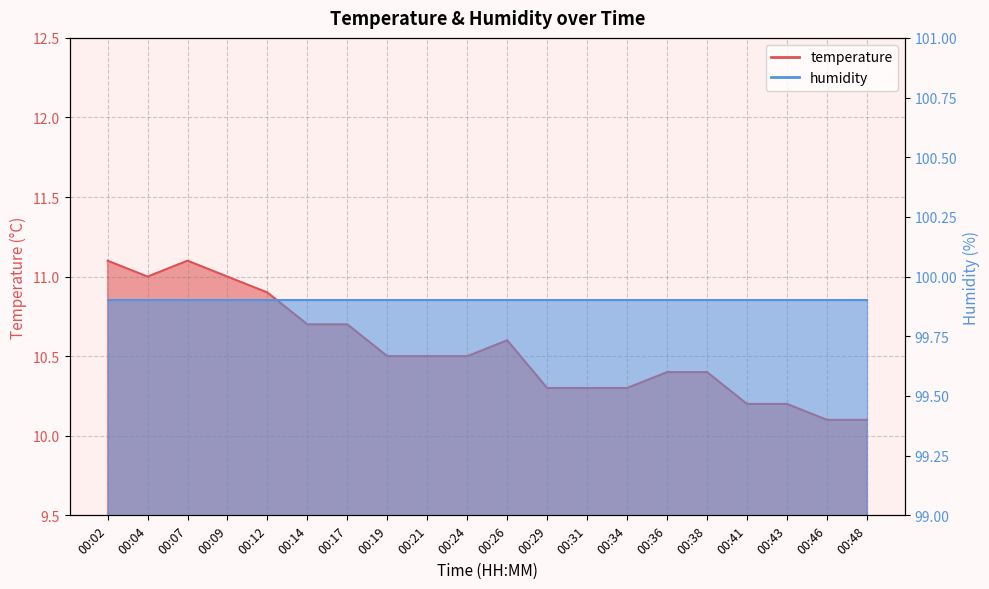

The chart shows a value of 3.5 at 00:46. True or false?

False